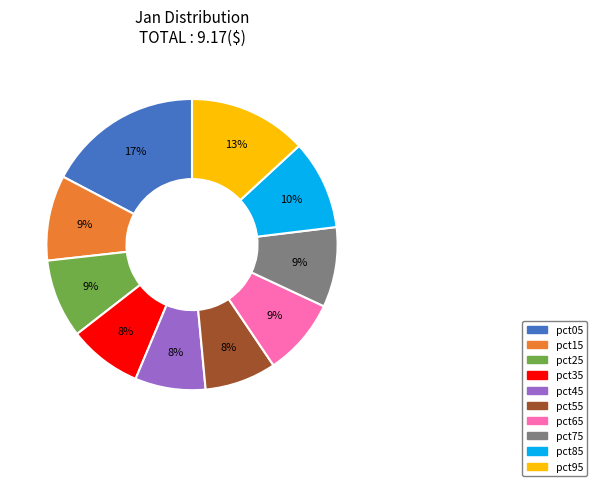

Between pct45 and pct75, which is larger?

pct75